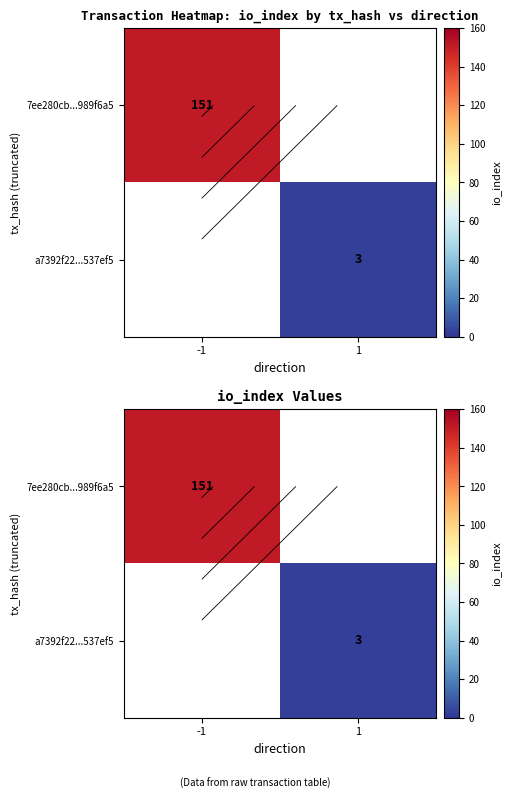

True or false: a7392f22...537ef5 has a value of 3.0 at 1.

True